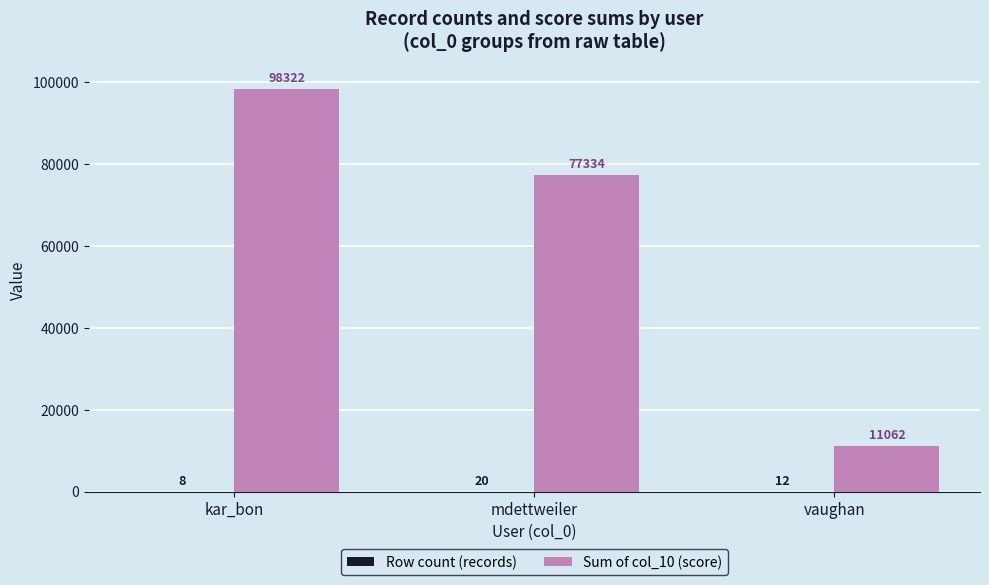

Are the bars horizontal?

No